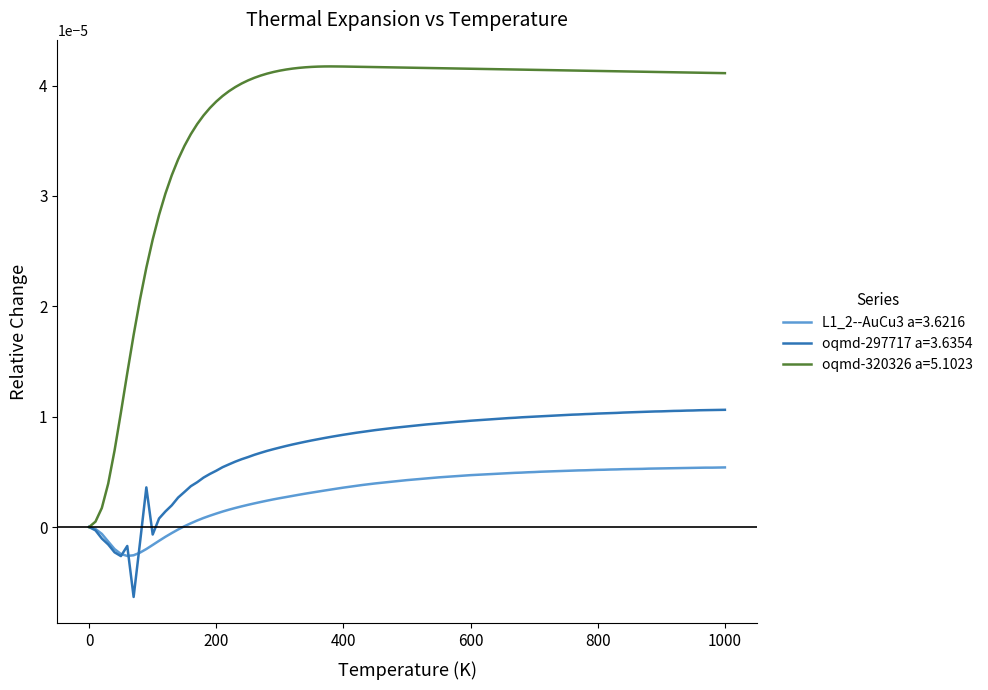

Which series has the largest total across all categories?

oqmd-320326 a=5.1023